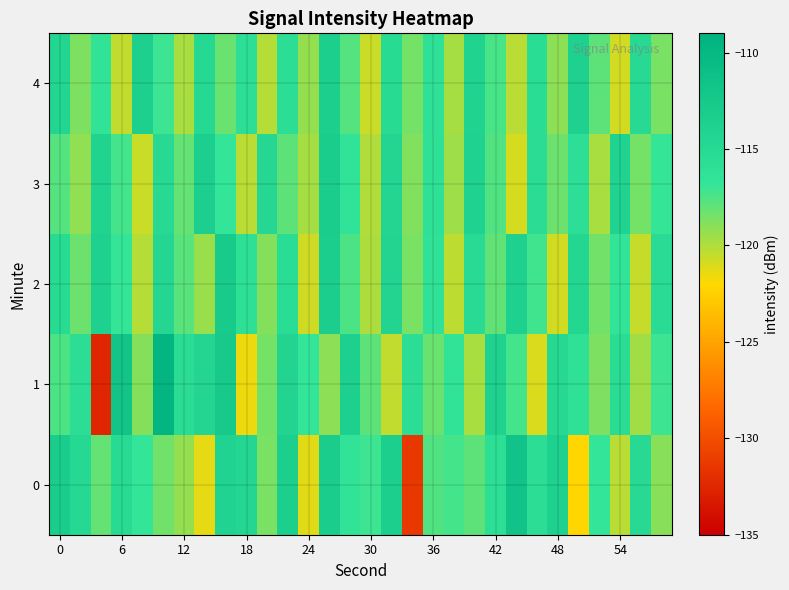

Rank the series by their maximum value, from highest to lowest.

1, 0, 2, 3, 4